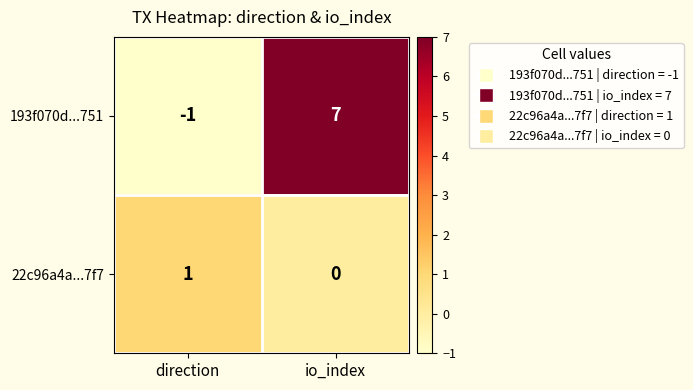

Reading left to right, transcribe all the data shown in this chart.

193f070d...751: direction=-1	io_index=7
22c96a4a...7f7: direction=1	io_index=0